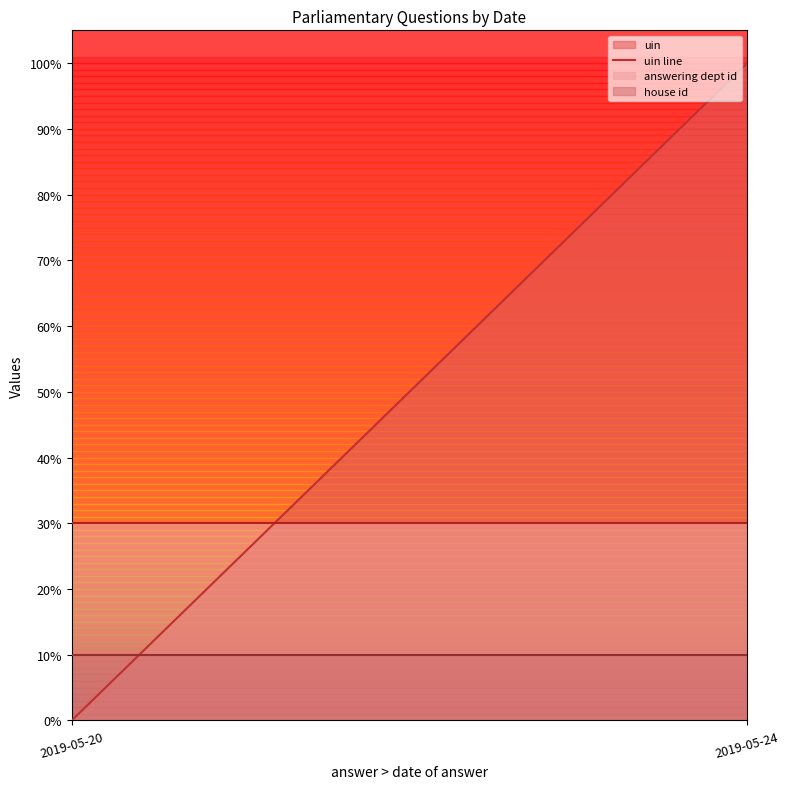

The value at 2019-05-24 is 57.8. True or false?

False